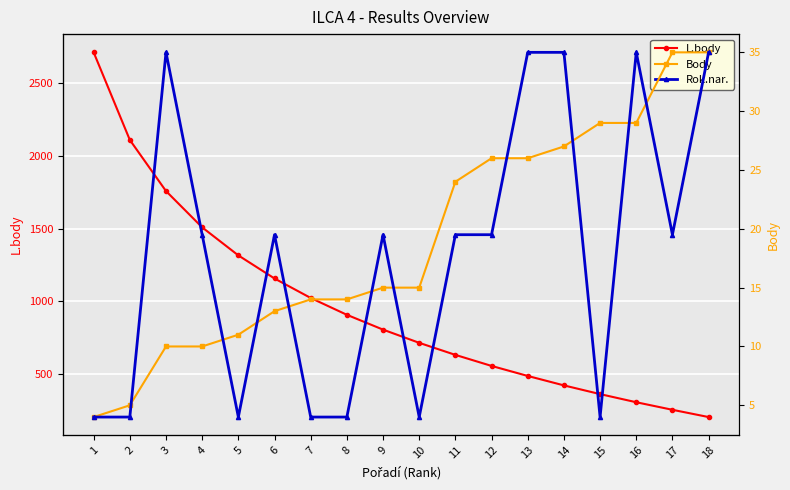

What is the average value of the Body series?

19